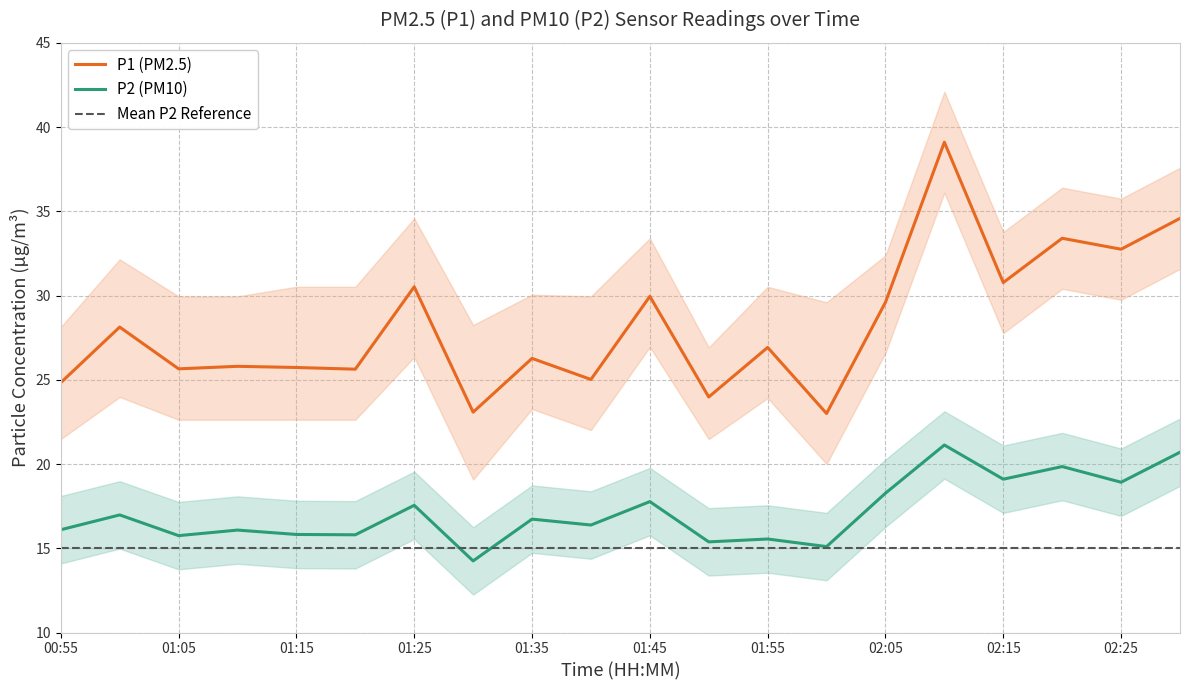

List the series in order of their peak value, highest first.

P1 (PM2.5), P2 (PM10), Mean P2 Reference